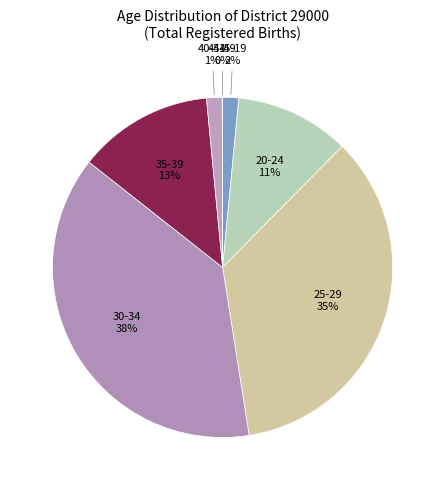

How many slices are in this pie chart?

7